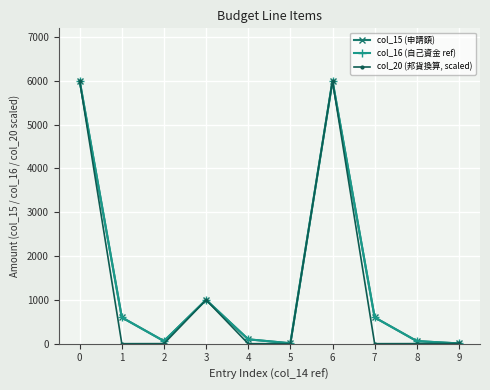

True or false: col_16 (自己資金 ref) and col_20 (邦貨換算, scaled) cross at least once.

False